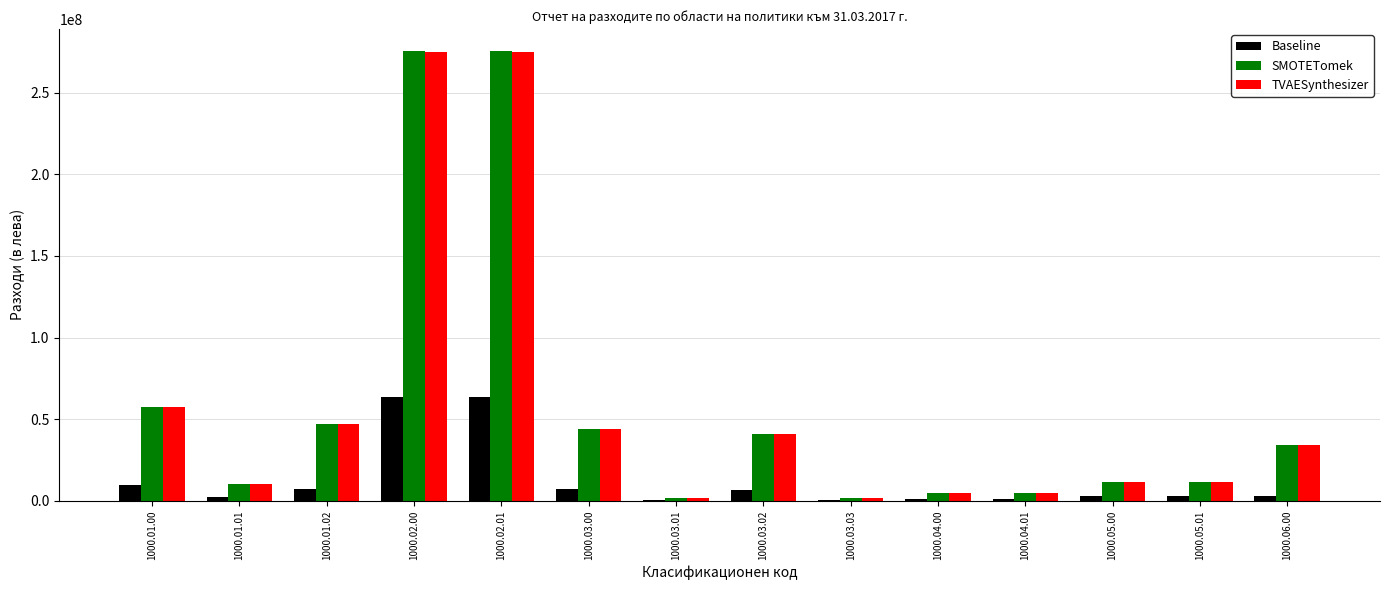

True or false: TVAESynthesizer has a value of 1512000 at 1000.03.01.

True